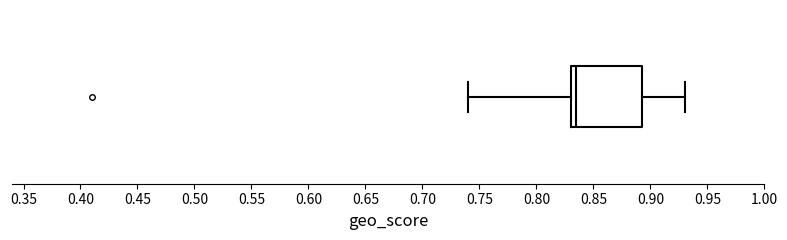

Where does the left whisker of the box end on the x-axis? The values are not printed on the chart, so give them approximately, as read against the axis.

0.740